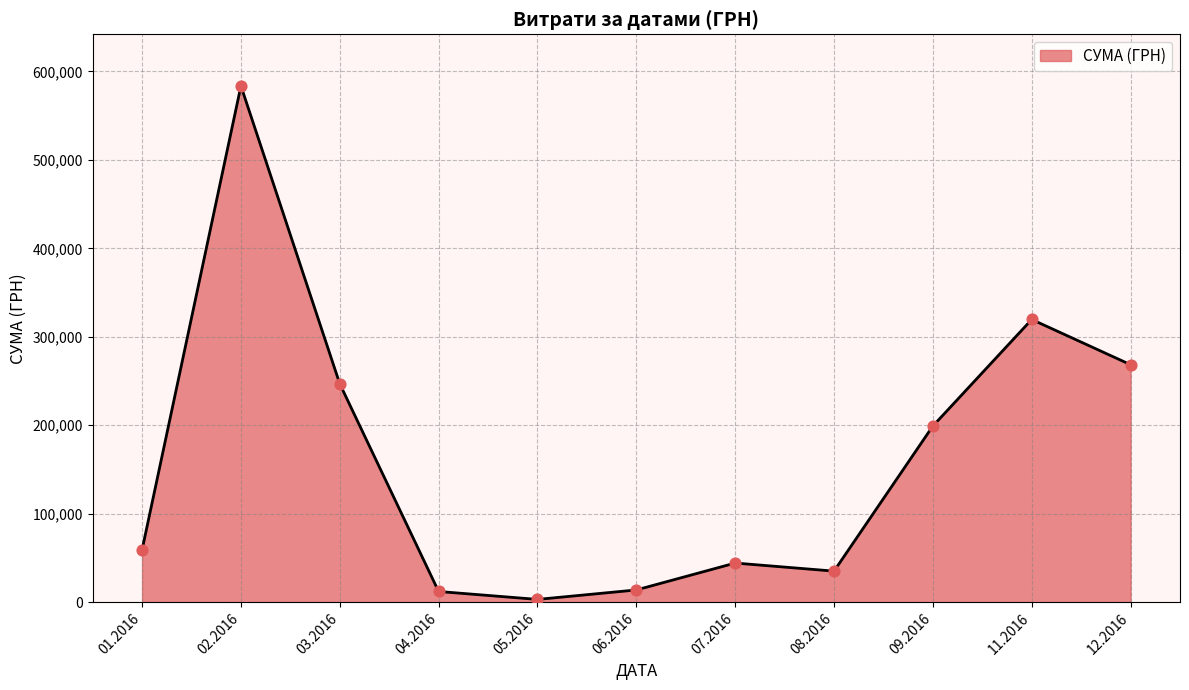

Approximately how many times larger is the value at 03.2016 compared to 11.2016?

0.8